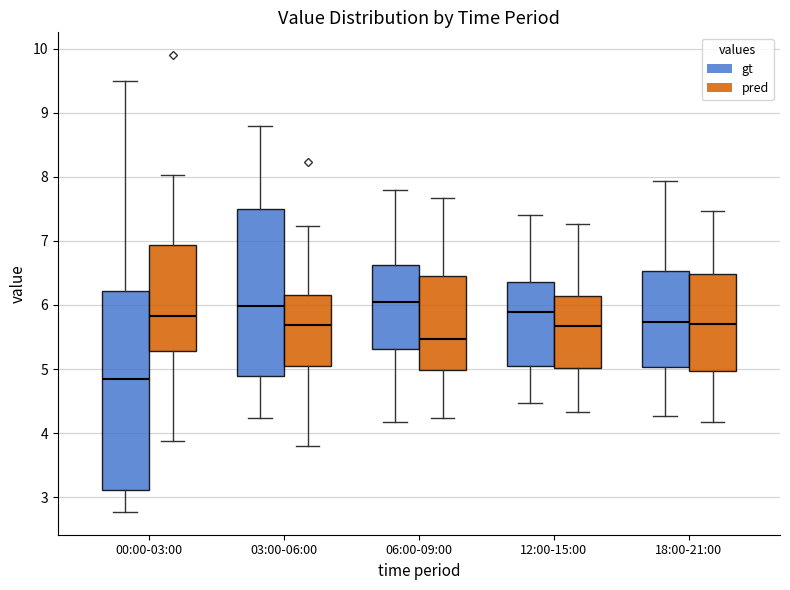

Which box is the tallest, from its lower edge to its upper edge?

00:00-03:00 (gt)